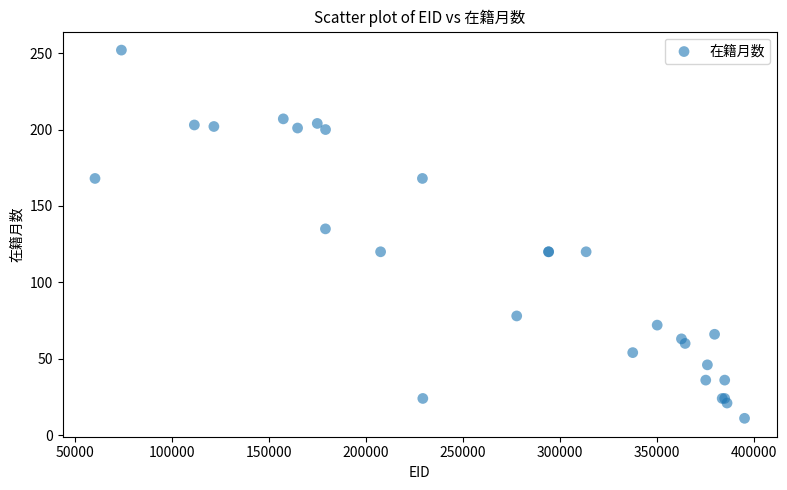

What Y value in the scatter plot is closest to 131?

135